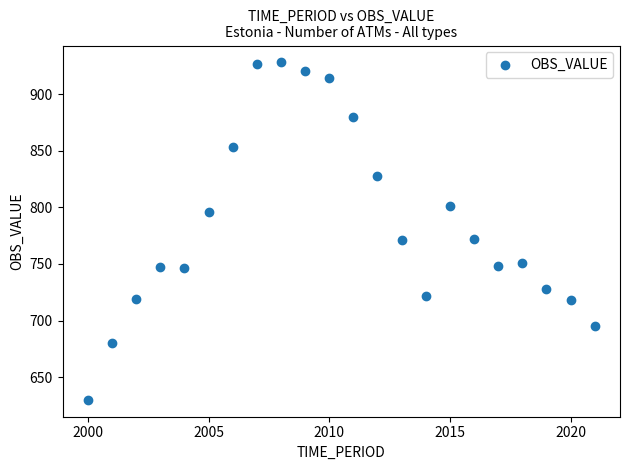

What is the range of X values (max minus min)?

21